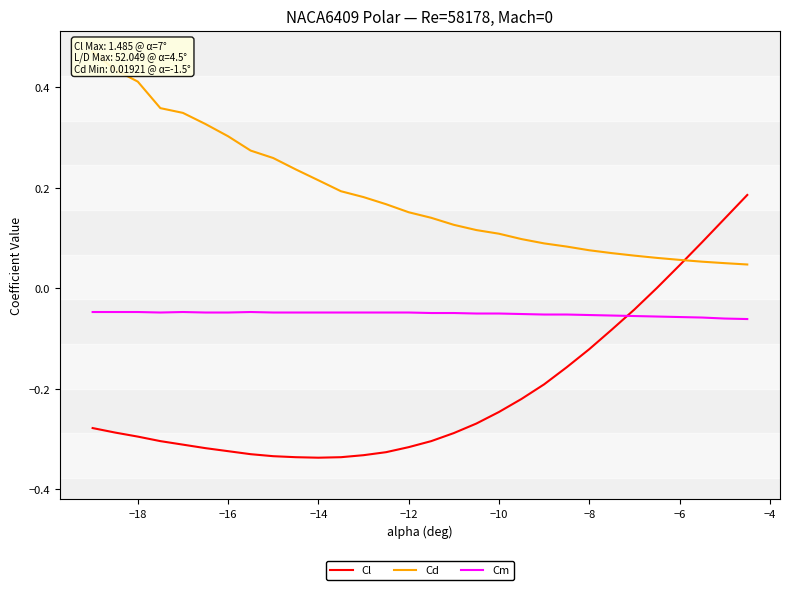

After their last crossing, which series has the higher values: Cm or Cl?

Cl